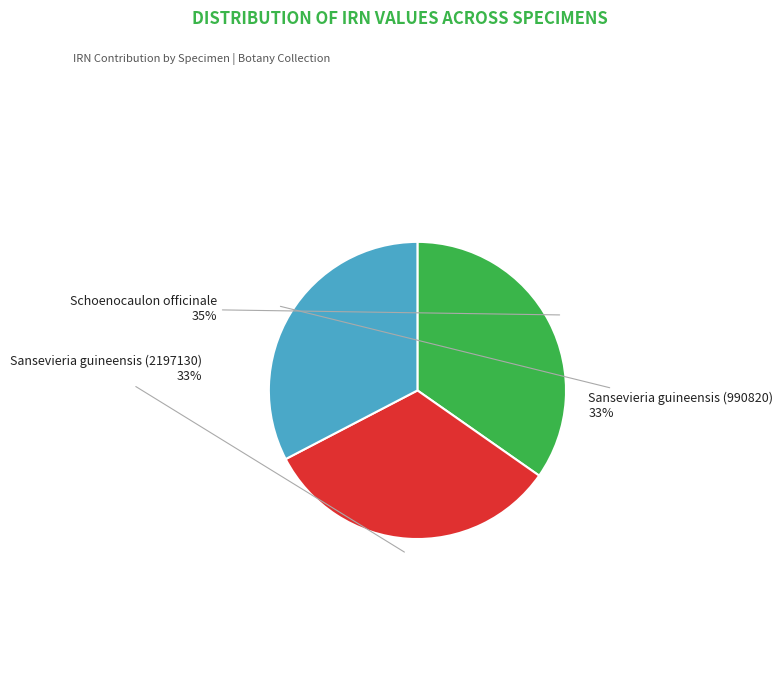

Which category has the biggest portion of the pie?

Schoenocaulon officinale